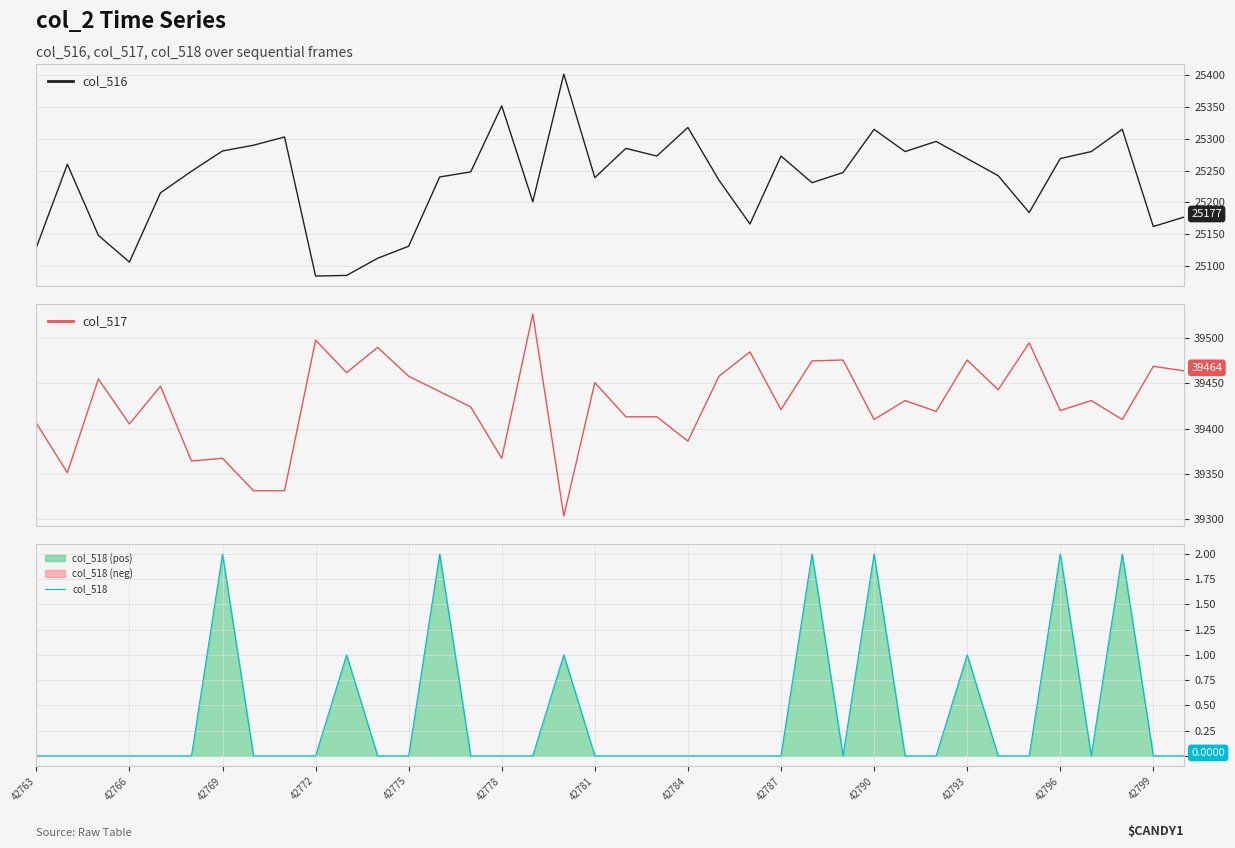

True or false: col_517 and col_516 cross at least once.

False